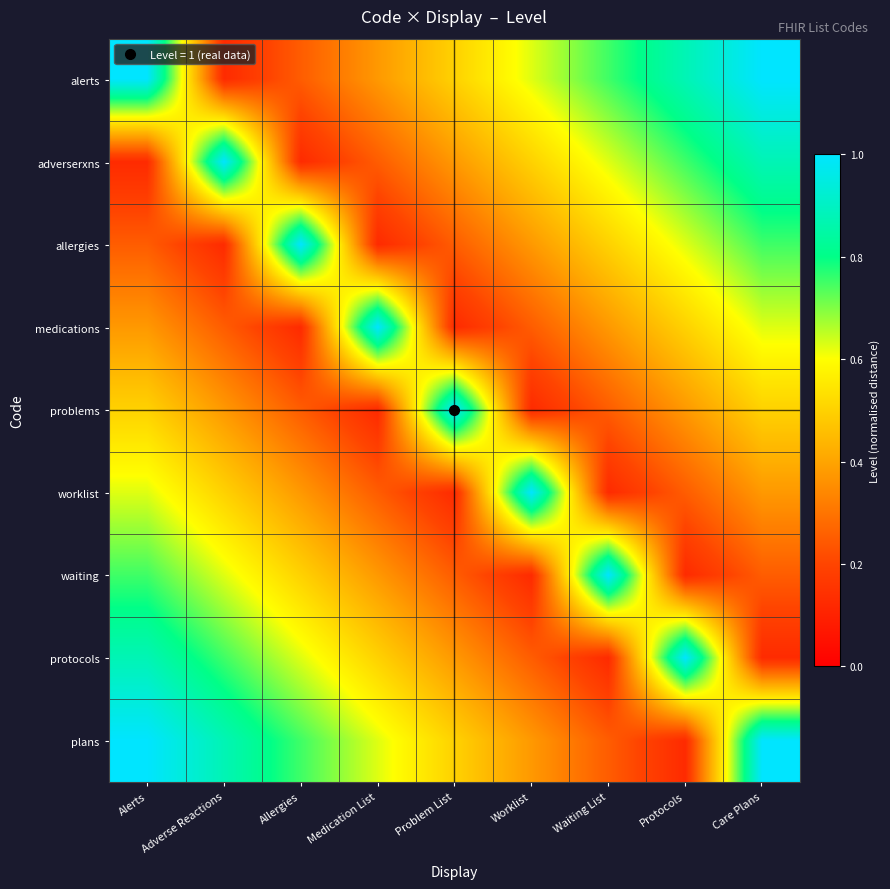

Count the number of data series in this chart.

9